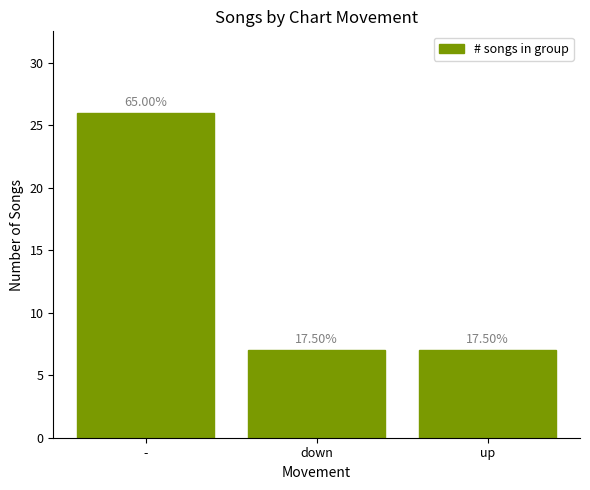

What is the change in value from - to down?

-19